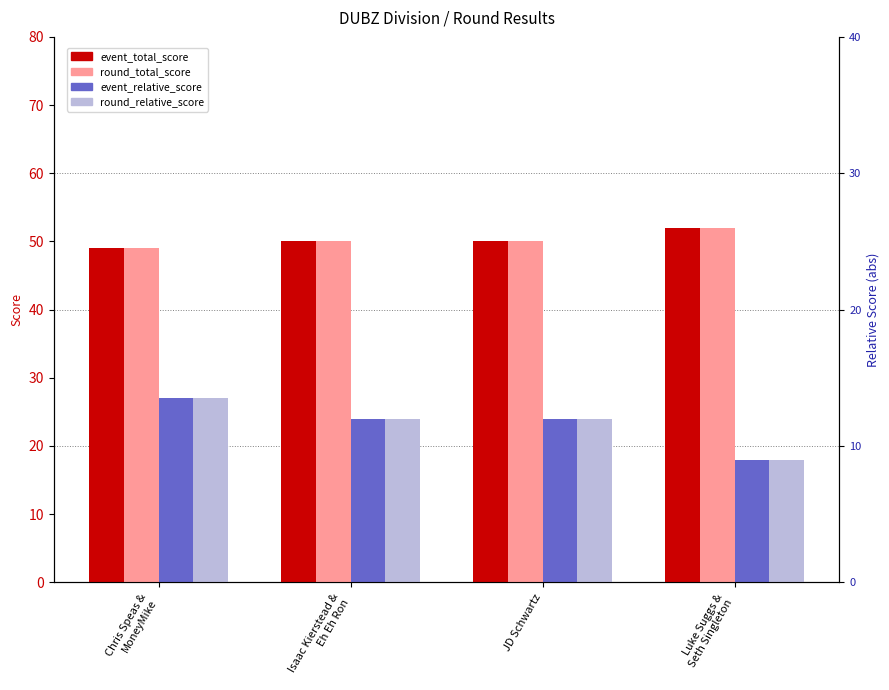

What is the smallest value displayed?

18